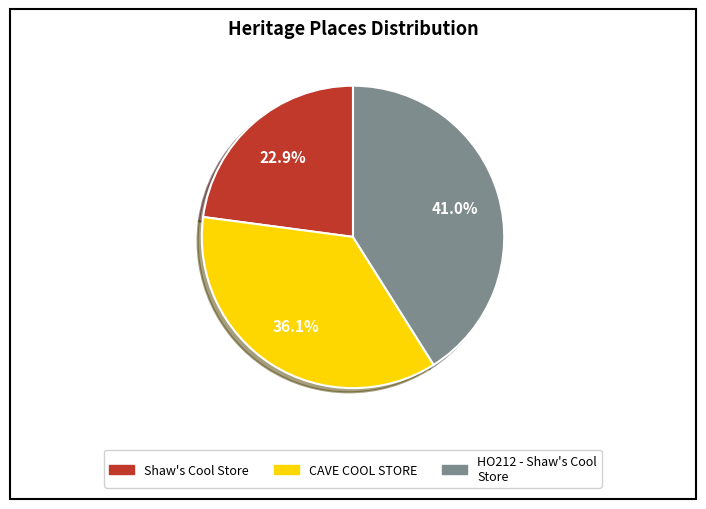

Which category has the biggest portion of the pie?

HO212 - Shaw's Cool Store